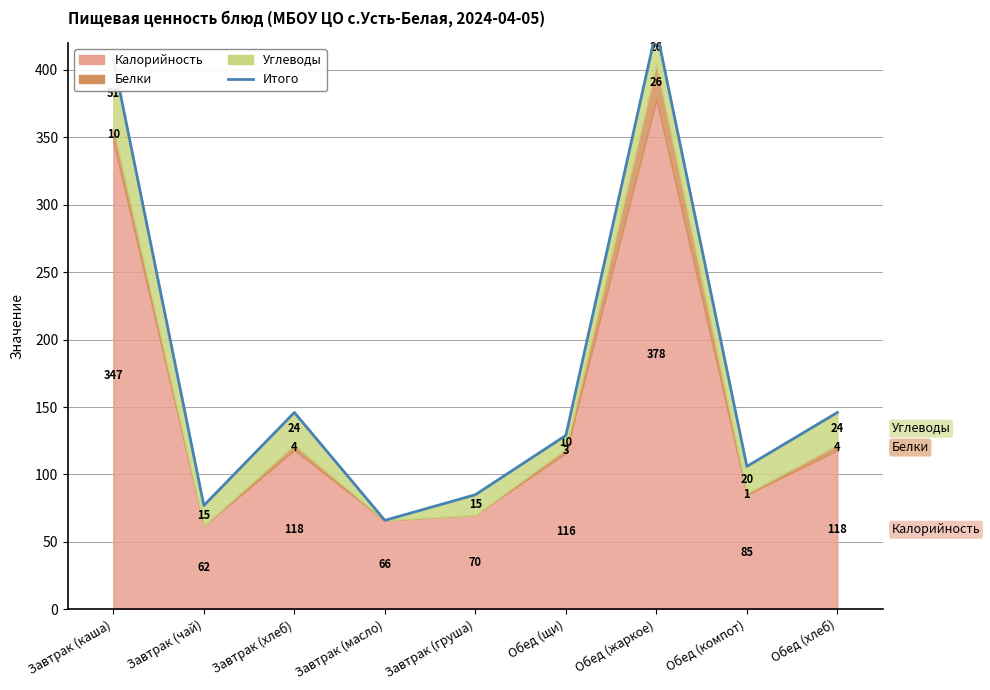

How many lines are shown in the chart?

1